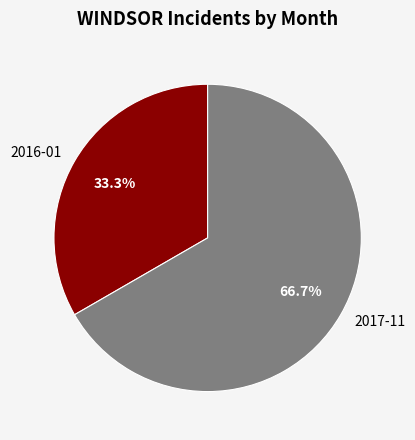

How much of the chart is everything except 2016-01?

66.7%